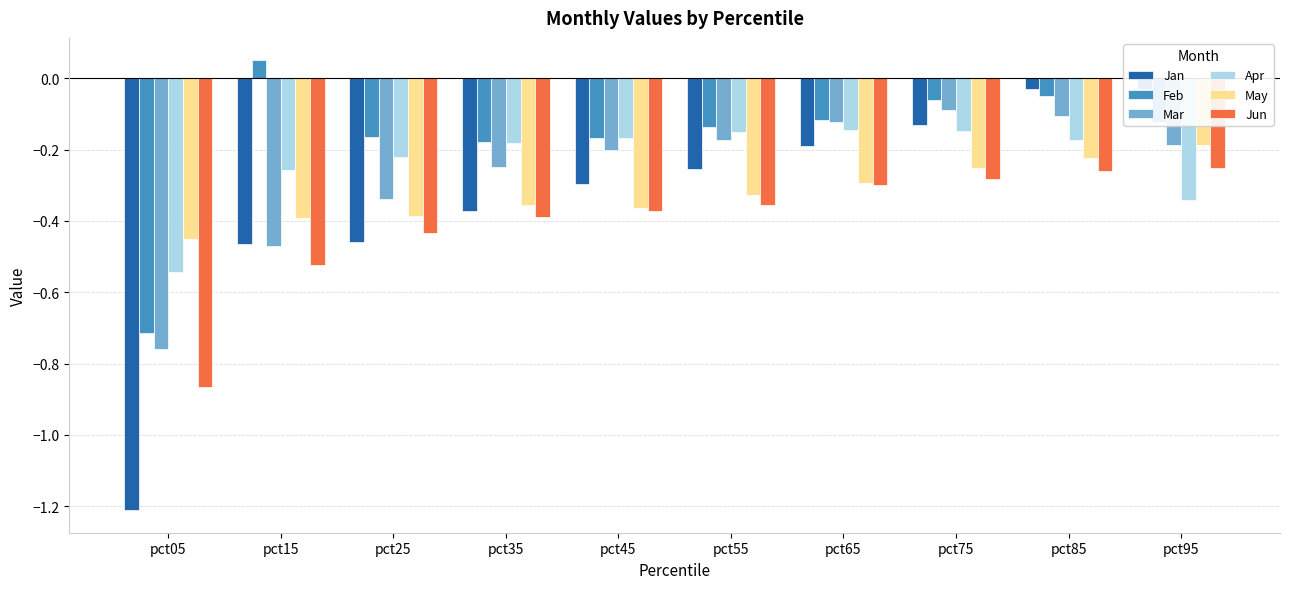

Which category has the highest value across all series?

pct15